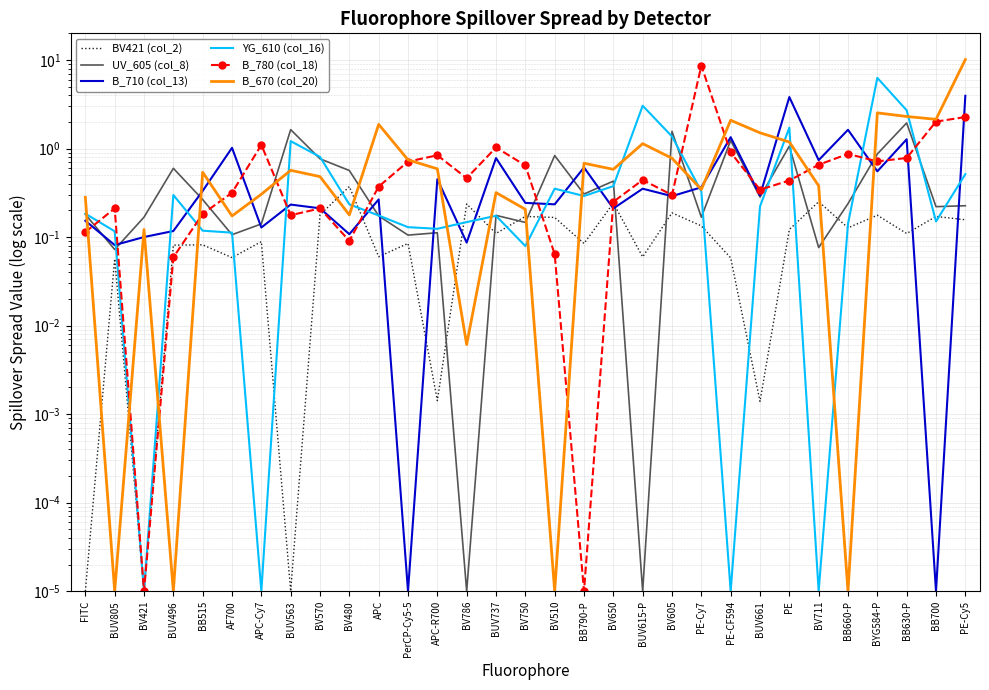

What is the greatest value displayed?

10.1